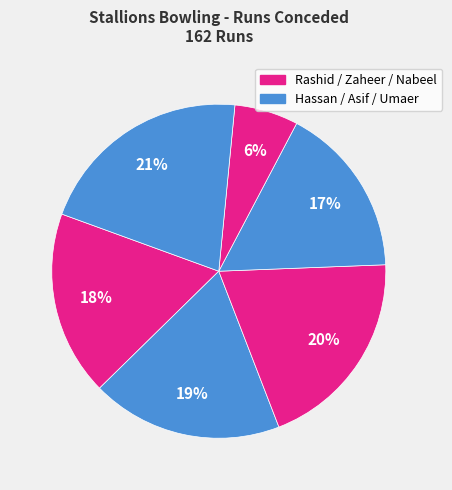

How many segments does this pie chart have?

6